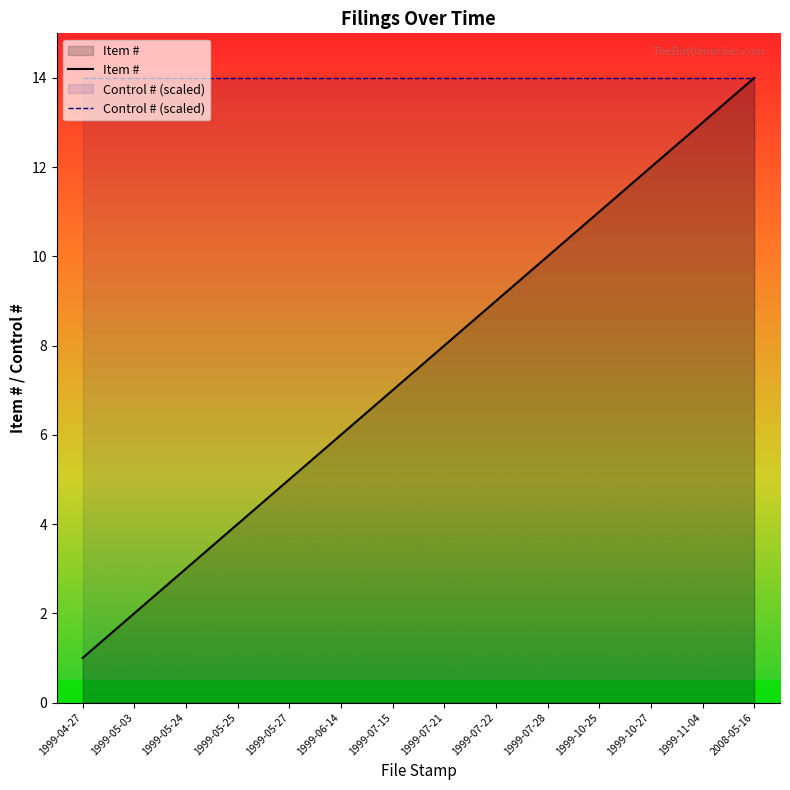

Does the chart display data point markers on the line(s)?

No